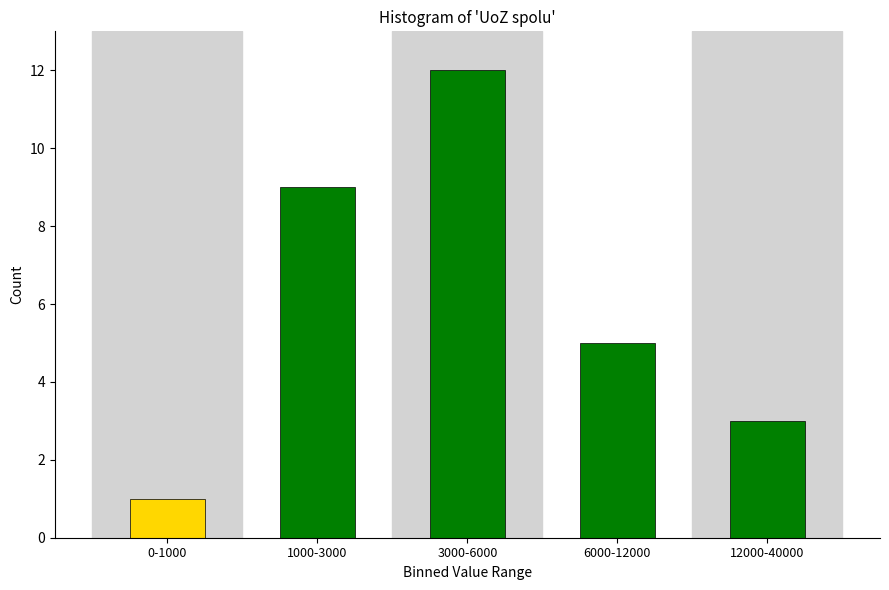

Reading left to right, list all the values displayed in this chart.

1	9	12	5	3